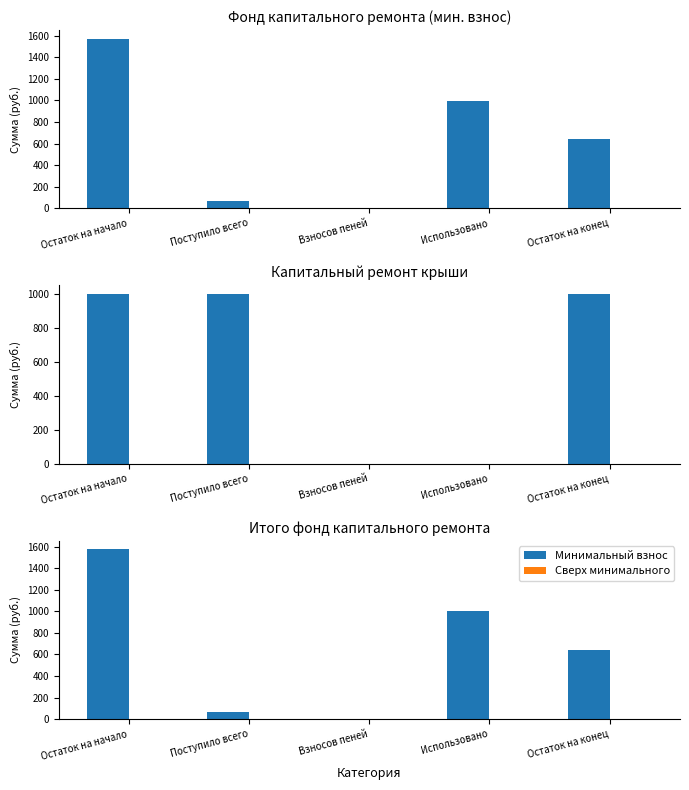

Is the value of Сверх минимального at Остаток на начало greater than the value of Минимальный взнос at Взносов пеней?

No